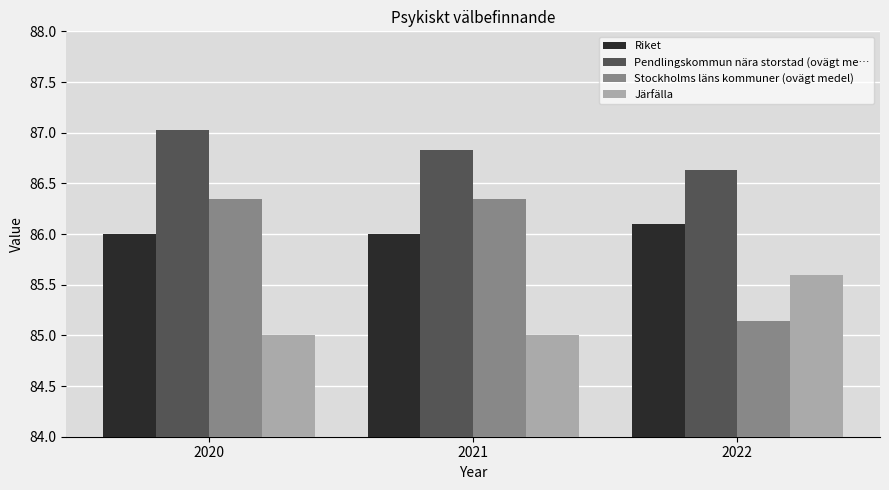

What is the maximum value shown in the chart?

87.0